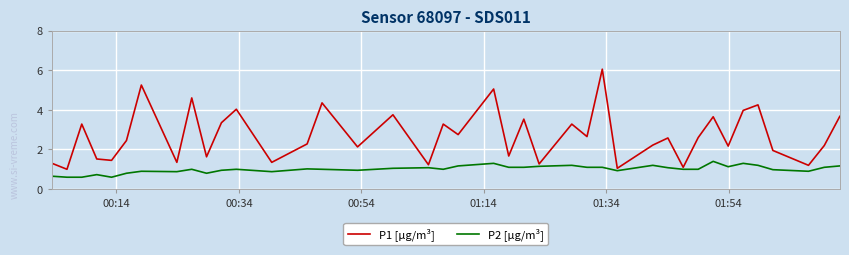

True or false: P2 [µg/m³] has more than 1 interior local peaks.

True